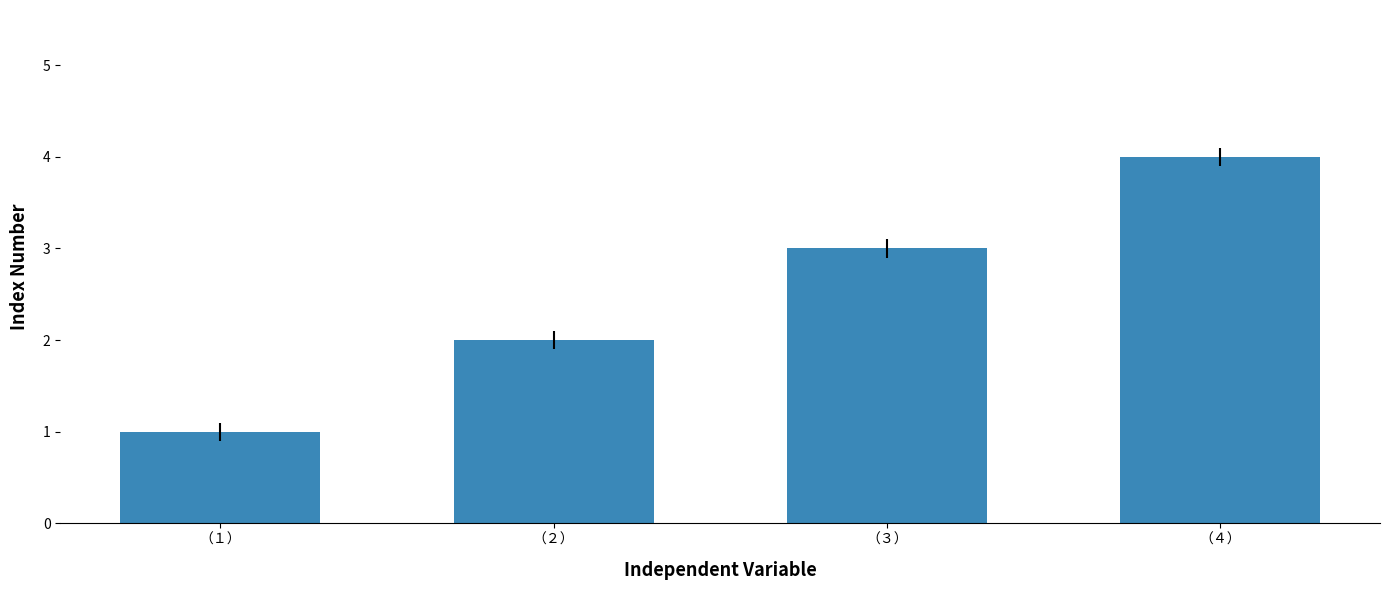

What is the value of the 4th bar from the left?

4